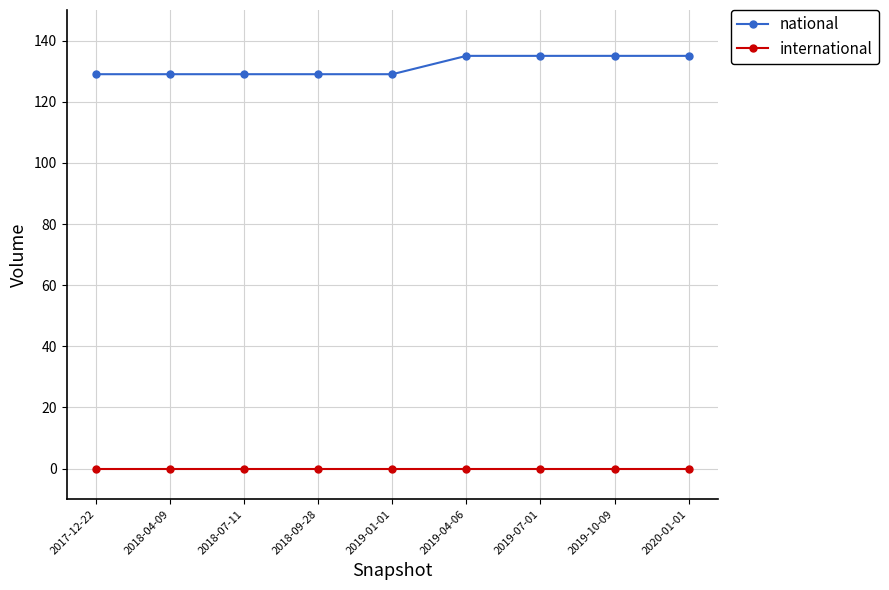

Reading right to left, what are all the values shown in this chart?

national: 2020-01-01=135	2019-10-09=135	2019-07-01=135	2019-04-06=135	2019-01-01=129	2018-09-28=129	2018-07-11=129	2018-04-09=129	2017-12-22=129
international: 2020-01-01=0	2019-10-09=0	2019-07-01=0	2019-04-06=0	2019-01-01=0	2018-09-28=0	2018-07-11=0	2018-04-09=0	2017-12-22=0